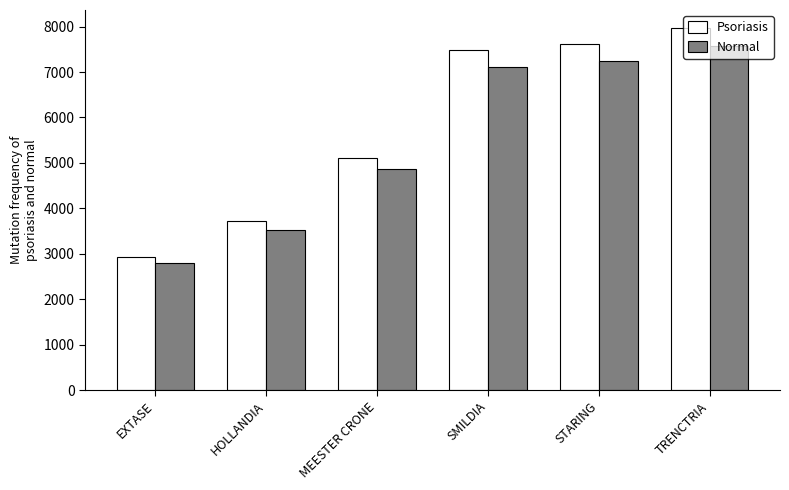

Rank the series at EXTASE from lowest to highest value.

Normal, Psoriasis